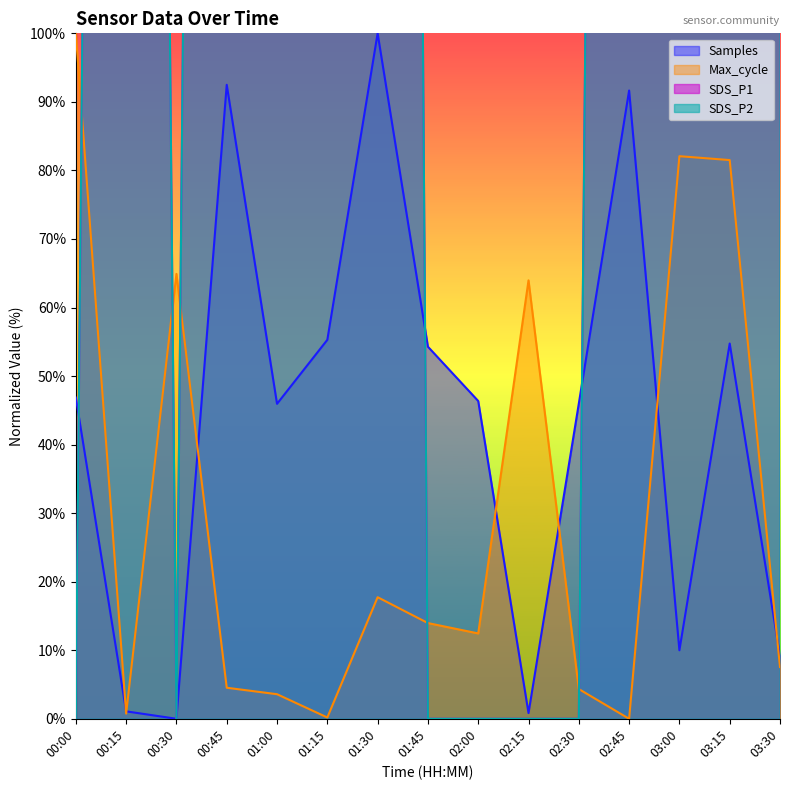

How many data points in SDS_P2 are above 769?

8